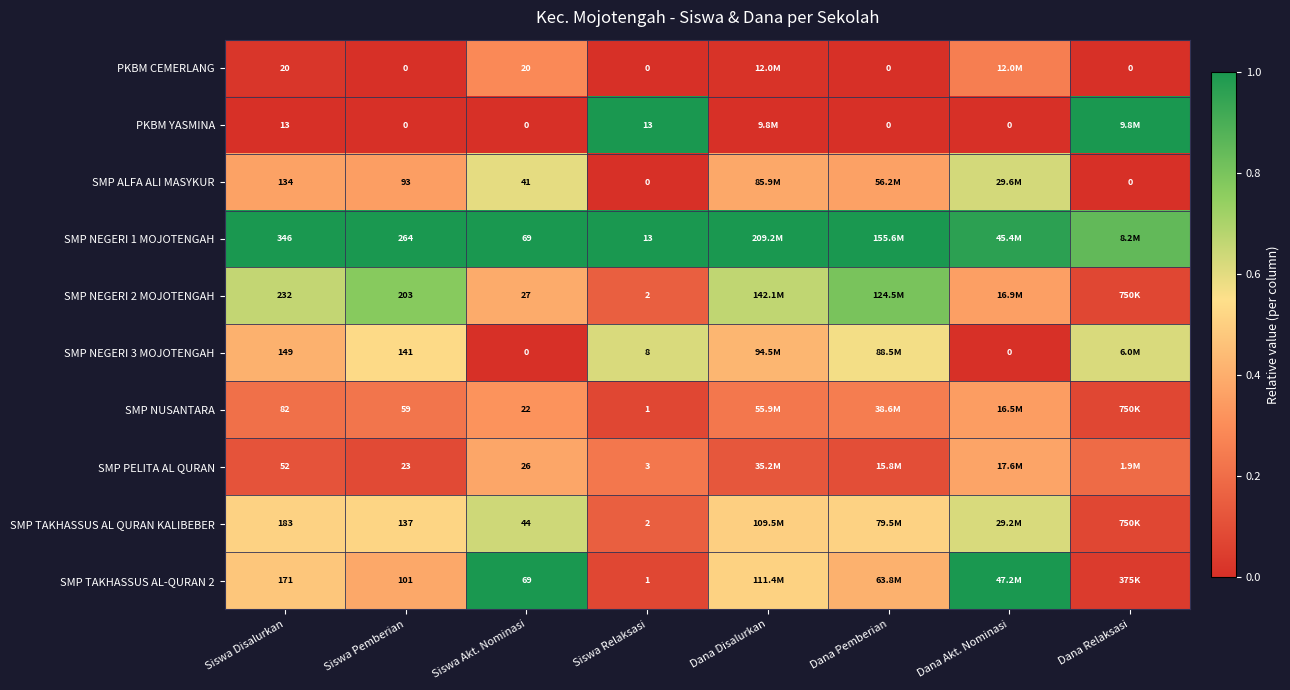

Is the value of SMP TAKHASSUS AL QURAN KALIBEBER at Siswa Akt. Nominasi greater than the value of SMP PELITA AL QURAN at Siswa Disalurkan?

No